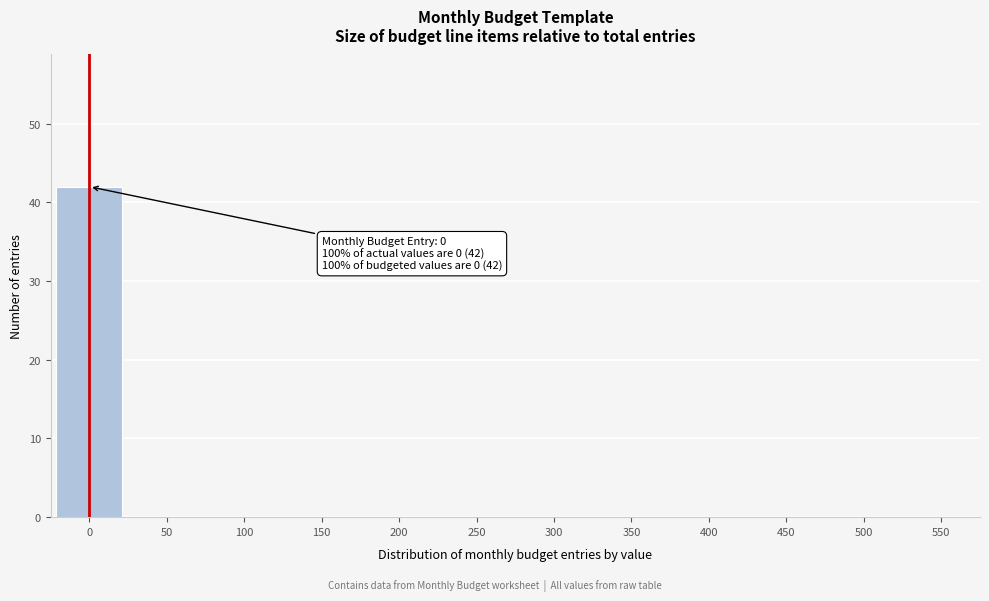

Reading left to right, what are all the values shown in this chart?

0=42	50=0	100=0	150=0	200=0	250=0	300=0	350=0	400=0	450=0	500=0	550=0